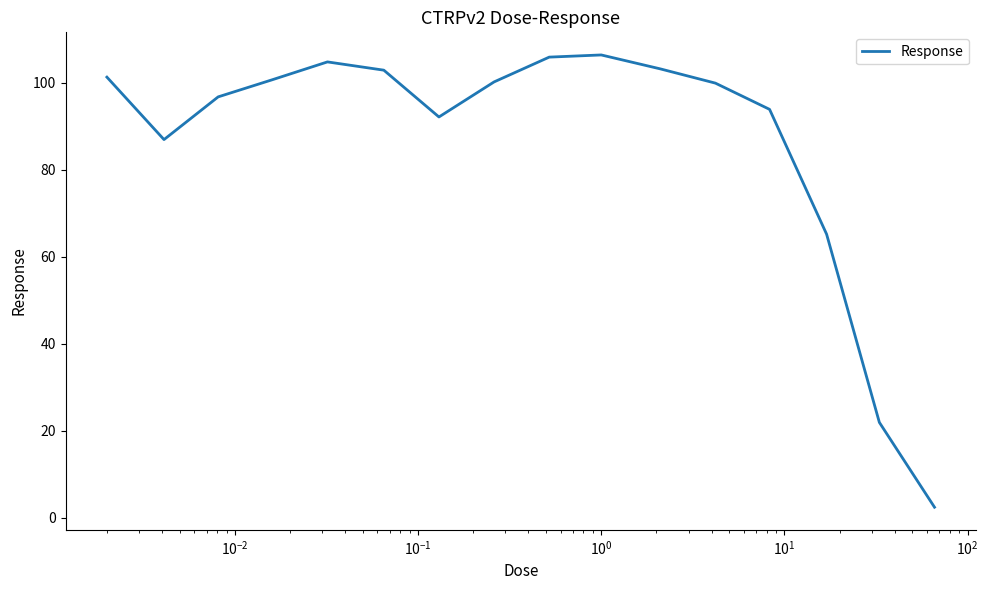

What is the difference between the maximum and minimum values?

104.0